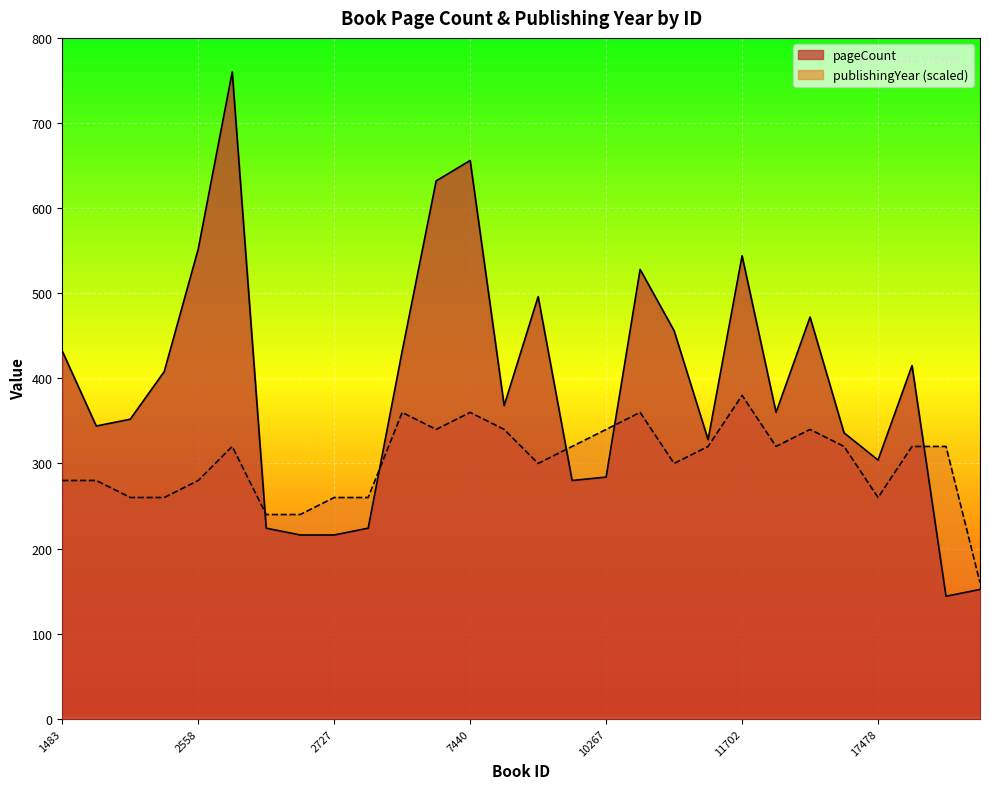

In pageCount, how many points are lower than both neighbors (excluding endpoints)?

7